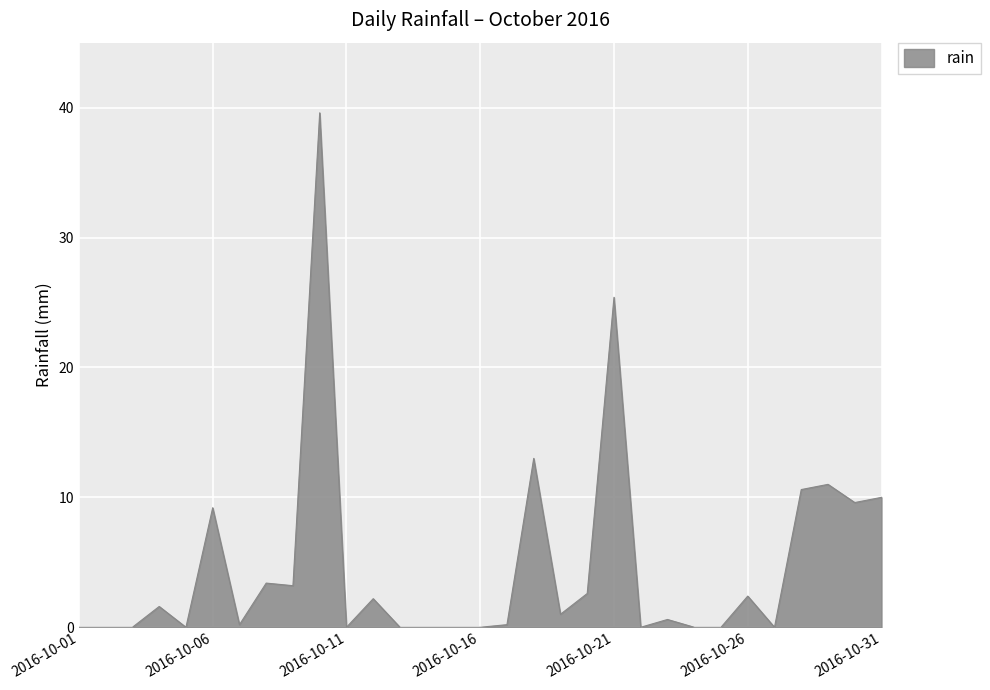

What is the maximum value shown in the chart?

39.6